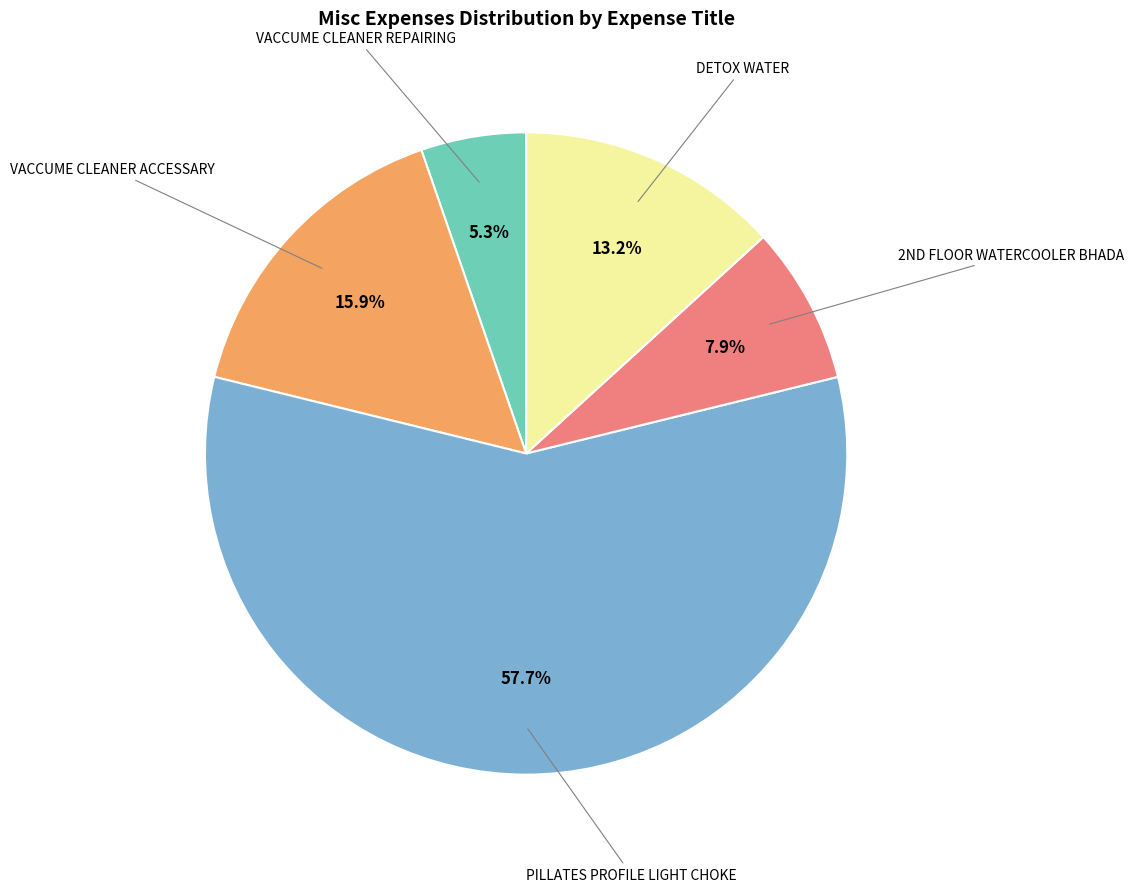

Is there a majority slice in this chart?

Yes